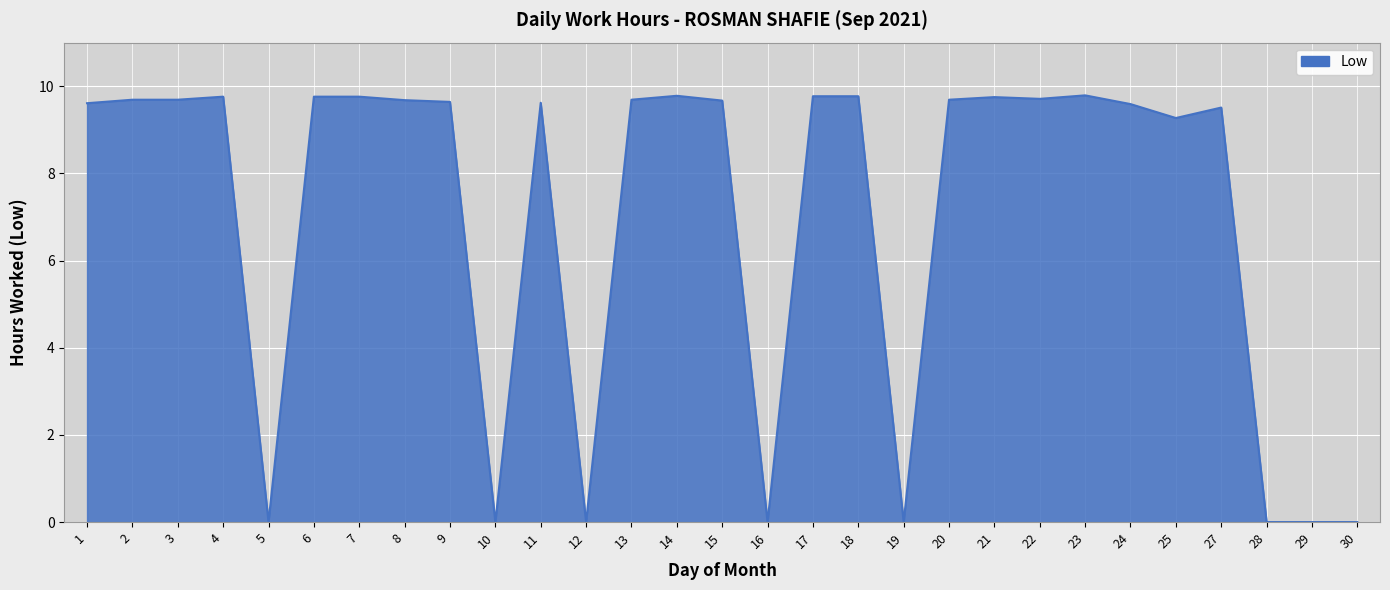

At which label does the data first exceed 9?

1